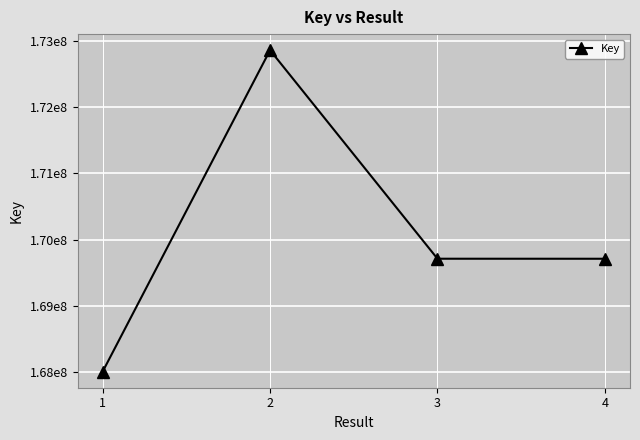

Is this an area chart (filled region under the line)?

No